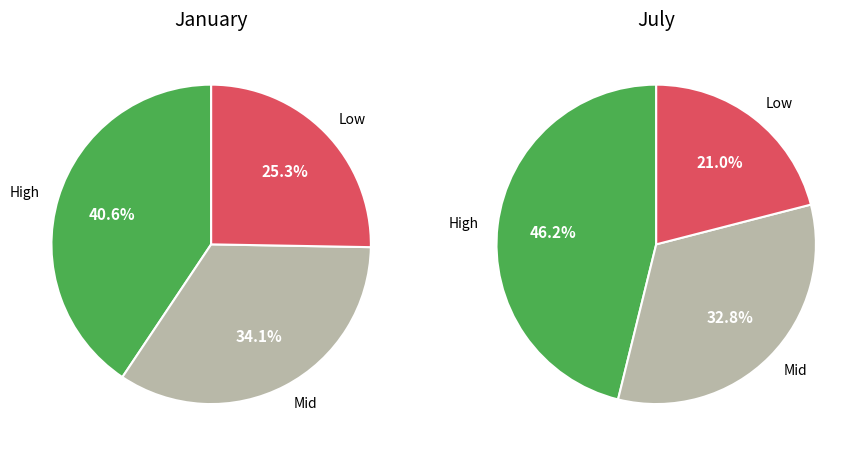

Do 3 and 2 together represent more than half of the pie?

No